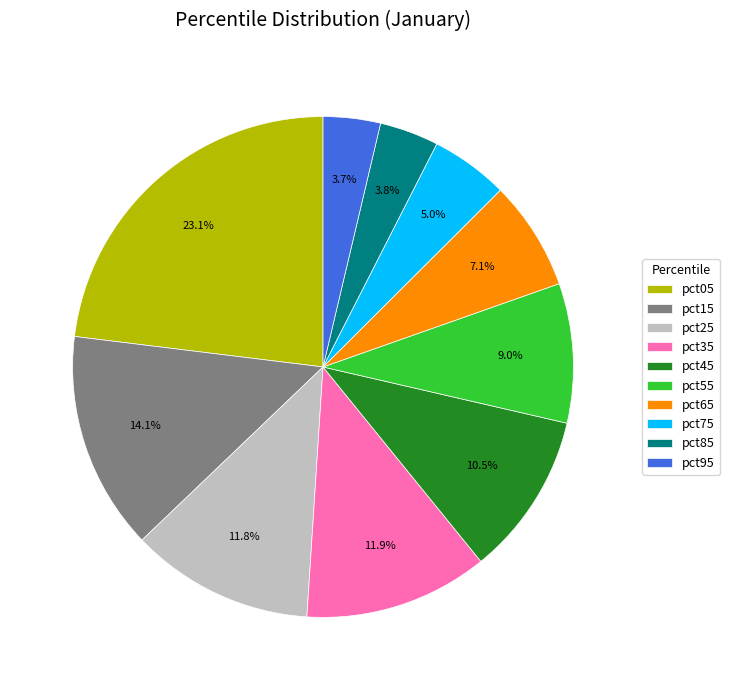

What is the largest slice in the pie chart?

pct05